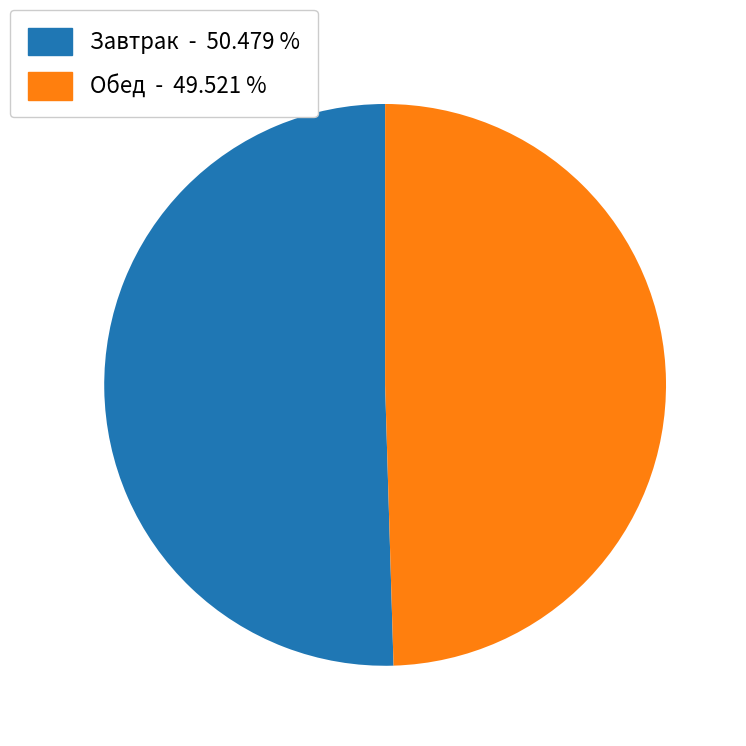

How many slices are in this pie chart?

2